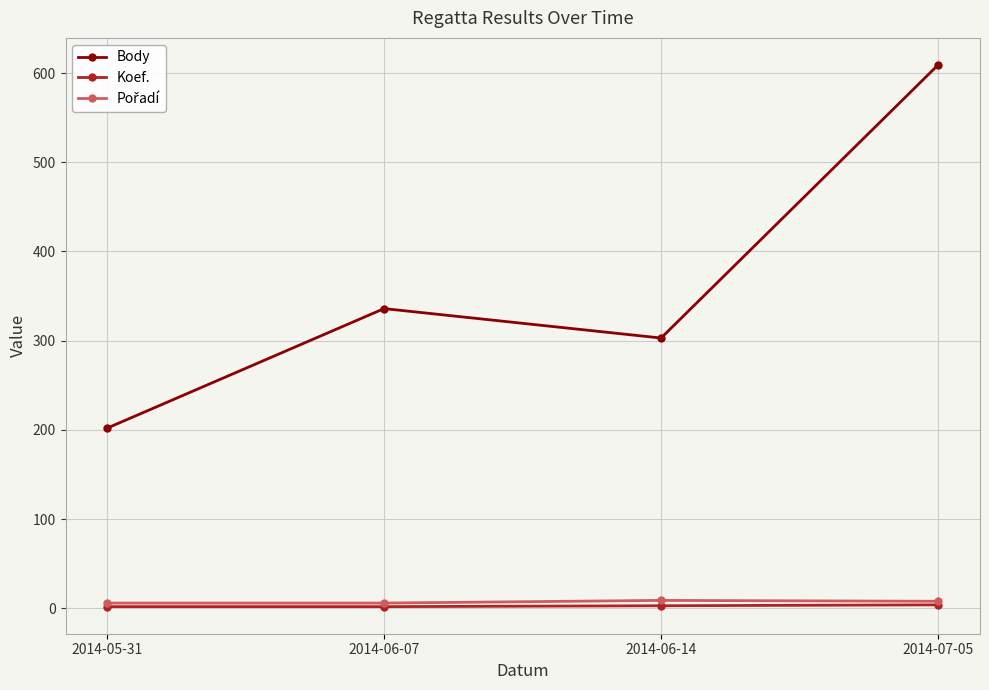

List the labels in order of Body value, smallest first.

2014-05-31, 2014-06-14, 2014-06-07, 2014-07-05